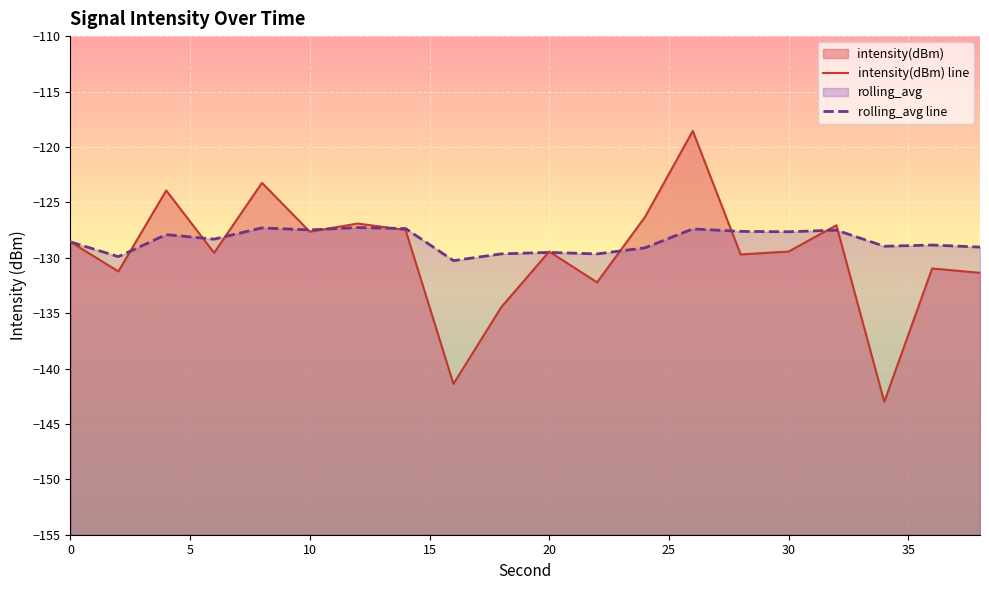

What is the minimum value for intensity(dBm) line?

-143.0